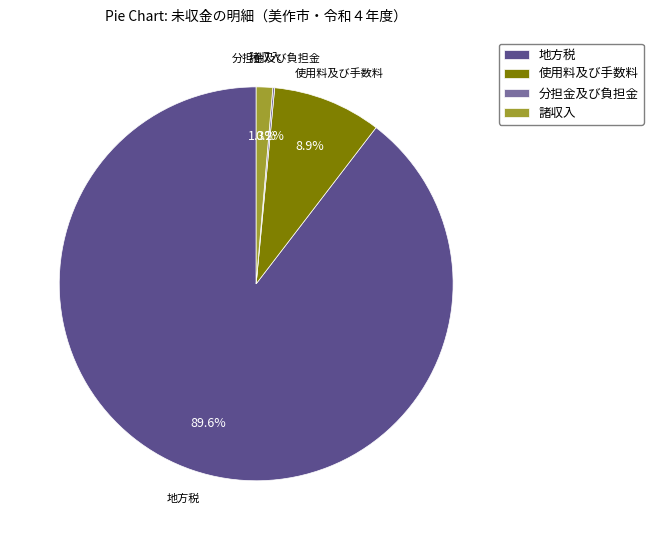

What is the largest slice in the pie chart?

地方税